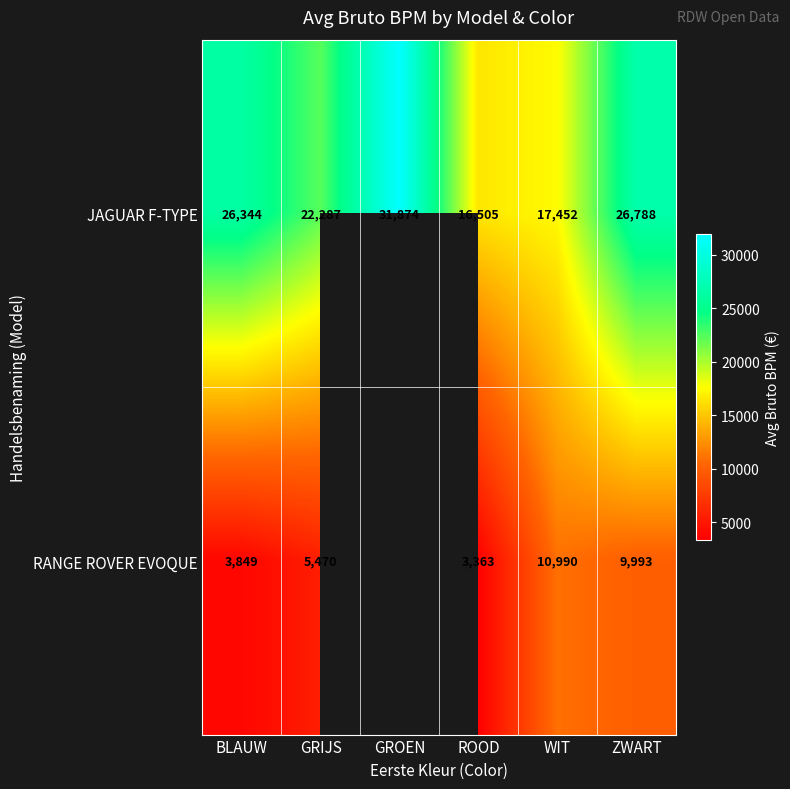

How many values in the JAGUAR F-TYPE series are below 26344?

3